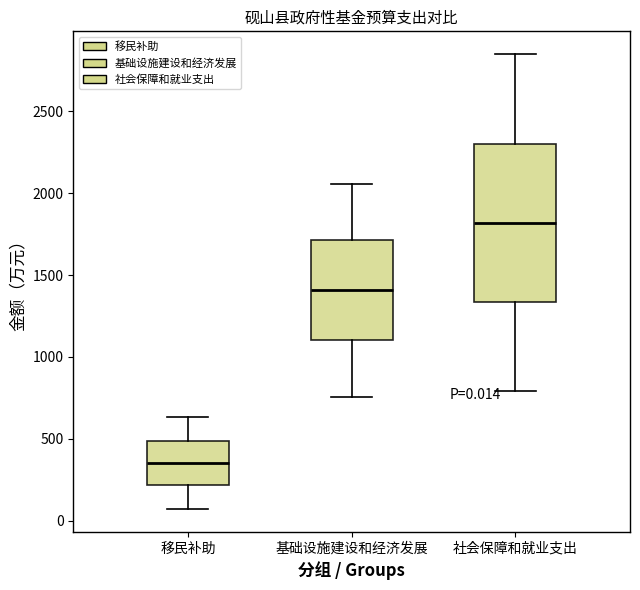

Which box has the highest median line?

社会保障和就业支出